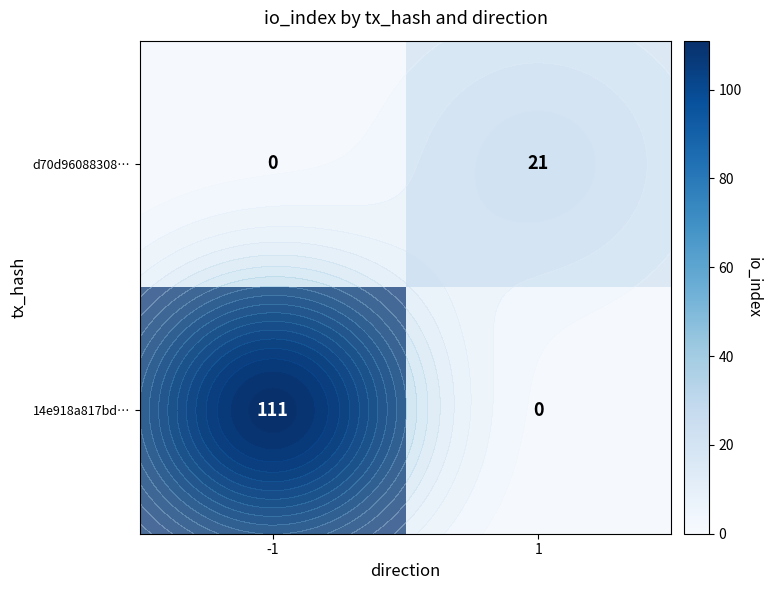

Rank the series by their maximum value, from highest to lowest.

14e918a817bd…, d70d96088308…